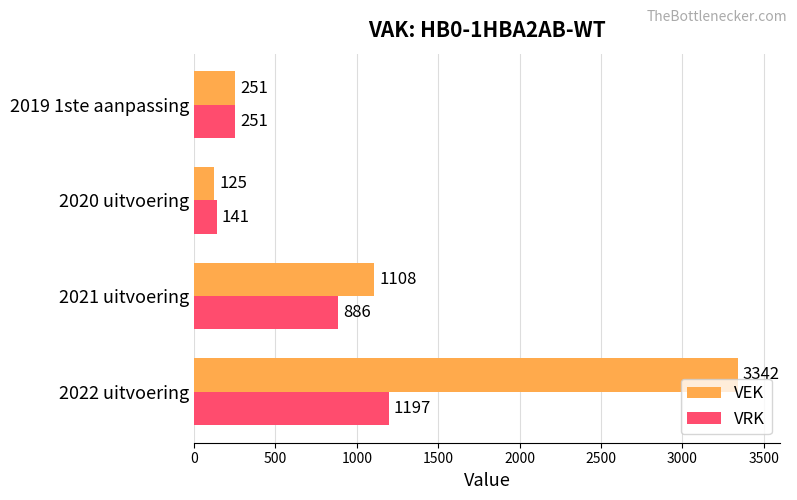

Is the value of VRK at 2019 1ste aanpassing greater than the value of VEK at 2021 uitvoering?

No